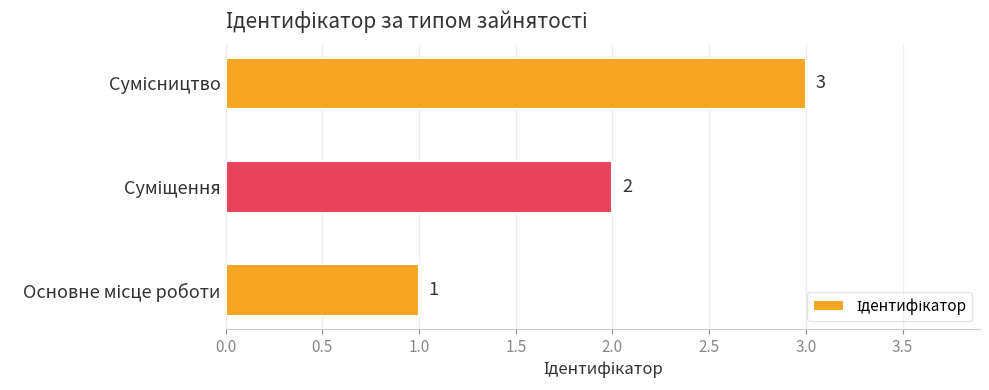

What is the maximum value shown in the chart?

3